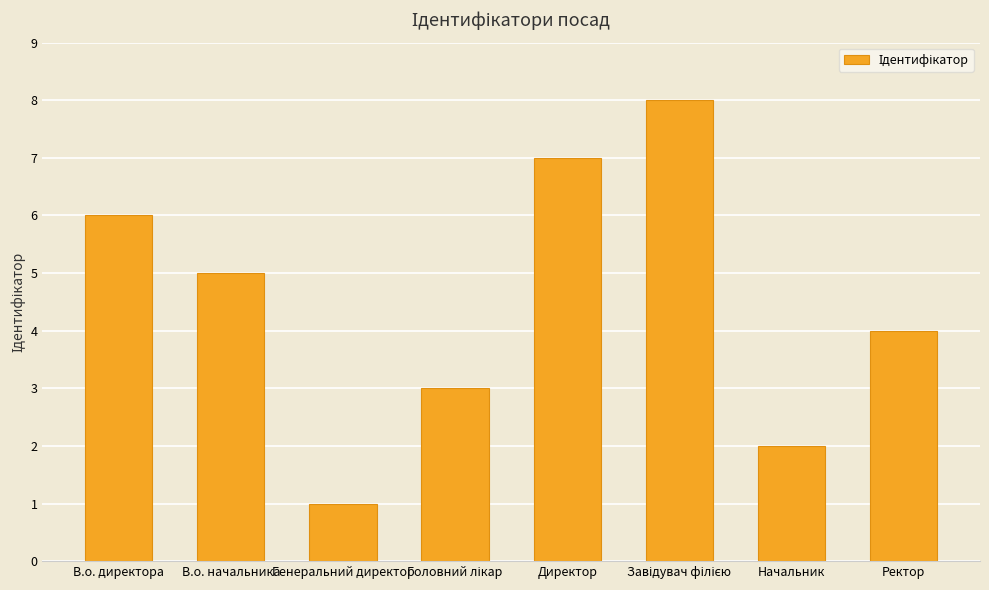

What is the ratio of the value at Начальник to the value at Директор?

0.3